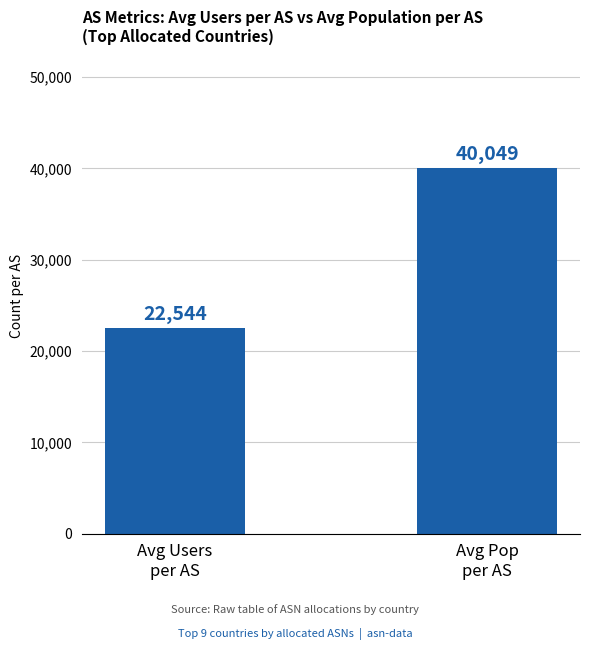

What is the minimum value shown in the chart?

22544